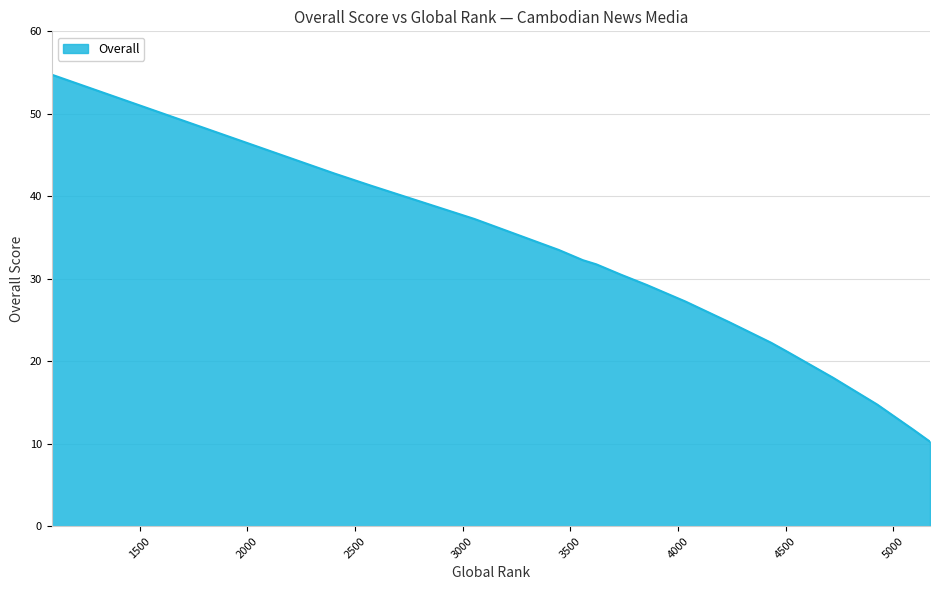

Does the chart have visible grid lines?

Yes